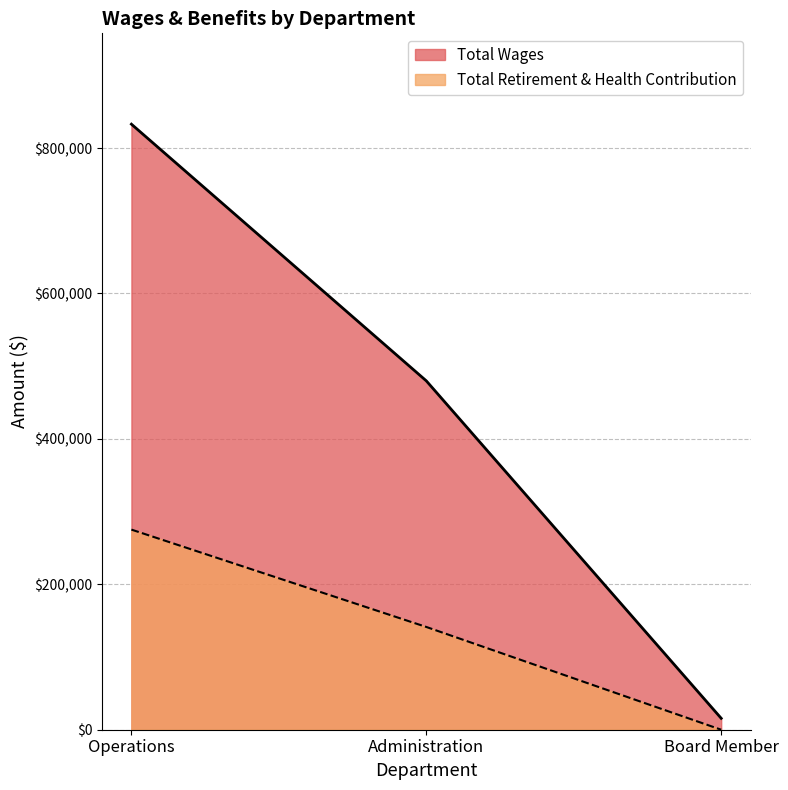

Does the chart display data point markers on the line(s)?

No